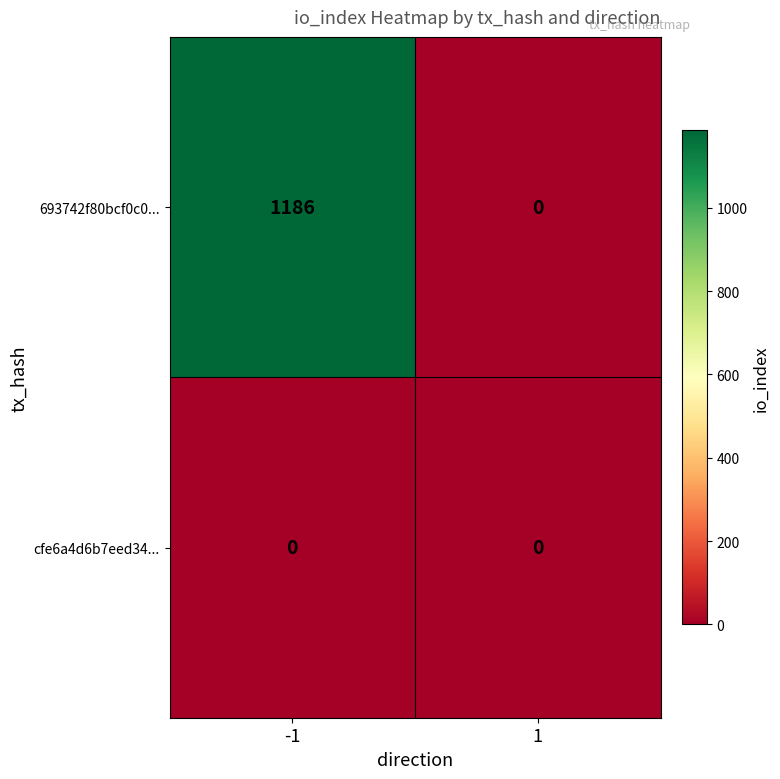

How many data points does each series have?

2